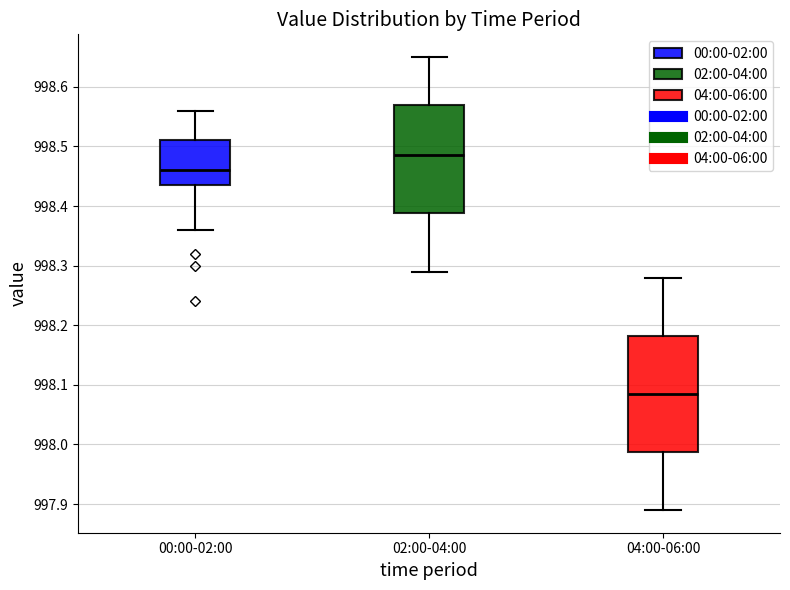

Which box is the tallest, from its lower edge to its upper edge?

04:00-06:00